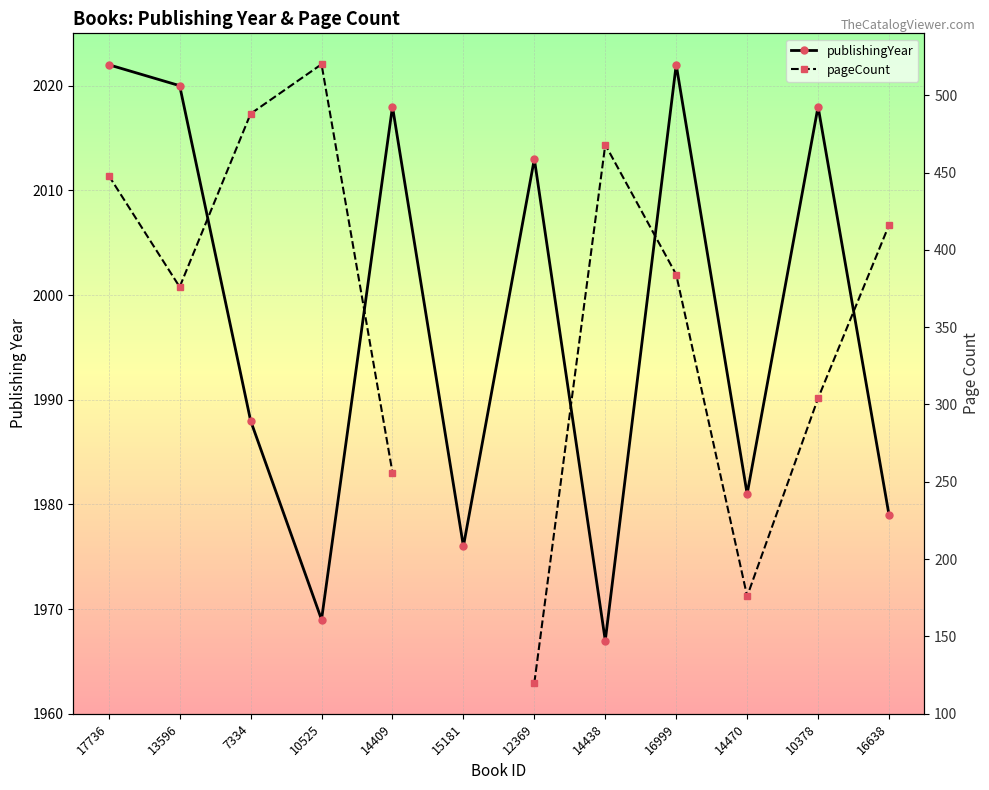

What is the difference between the highest and lowest values at 10378?

1714.0